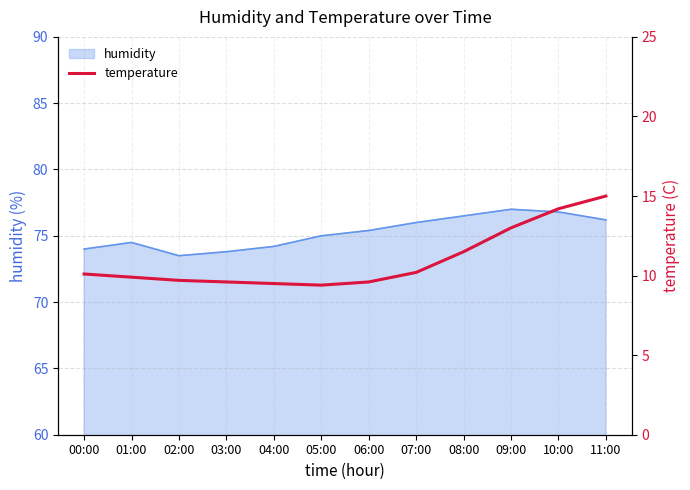

What is the minimum value shown in the chart?

9.4